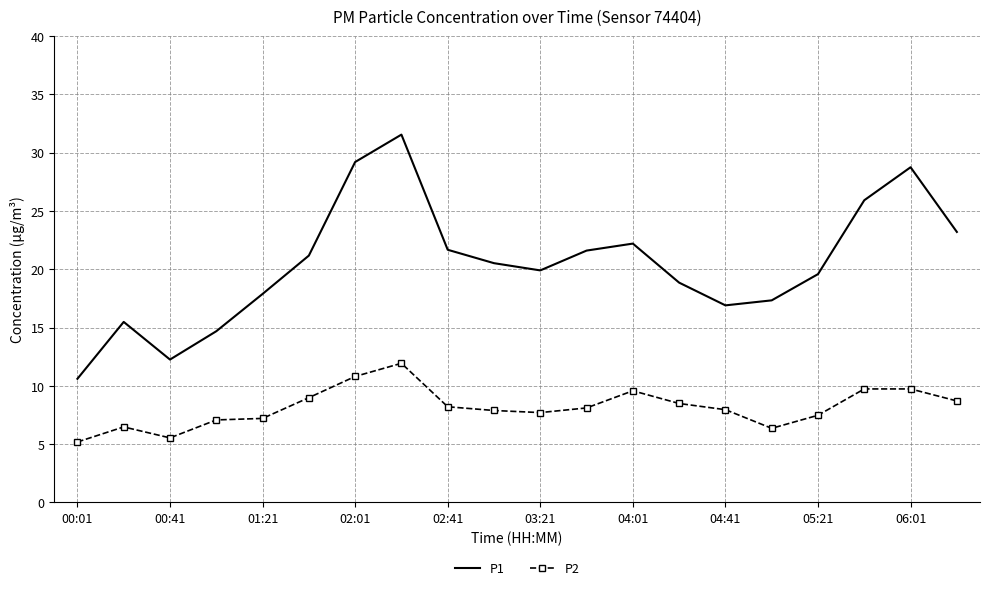

Count the number of categories in the chart.

20